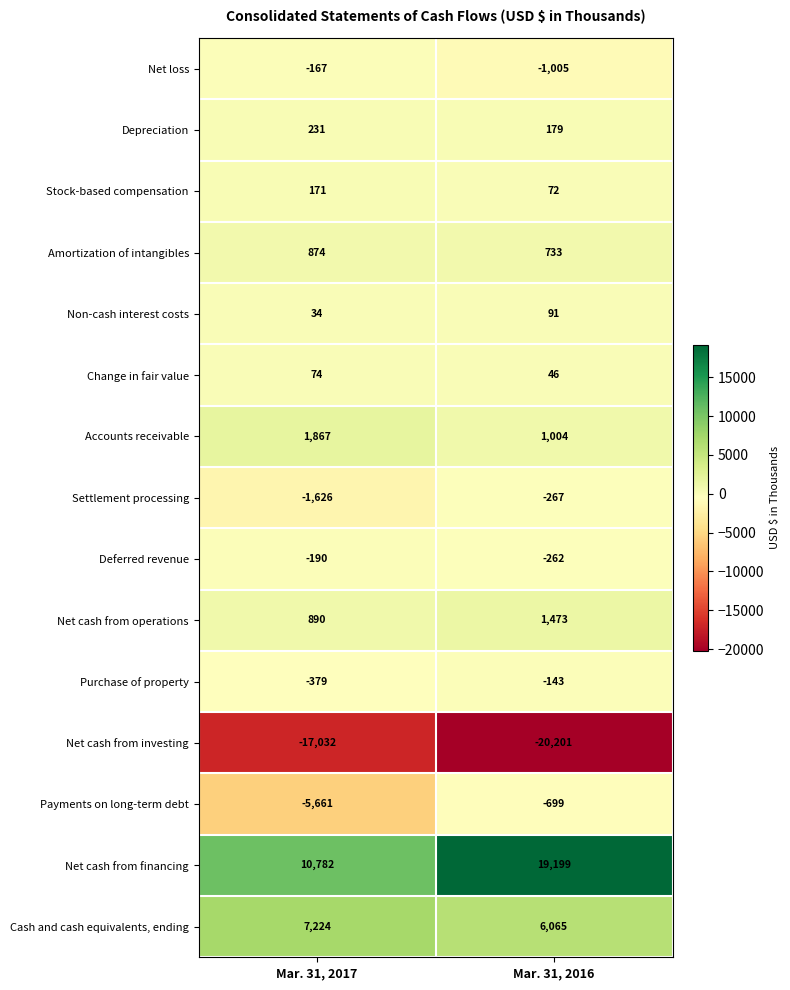

List the series in order of their peak value, lowest first.

Net cash from investing, Payments on long-term debt, Settlement processing, Deferred revenue, Net loss, Purchase of property, Change in fair value, Non-cash interest costs, Stock-based compensation, Depreciation, Amortization of intangibles, Net cash from operations, Accounts receivable, Cash and cash equivalents, ending, Net cash from financing